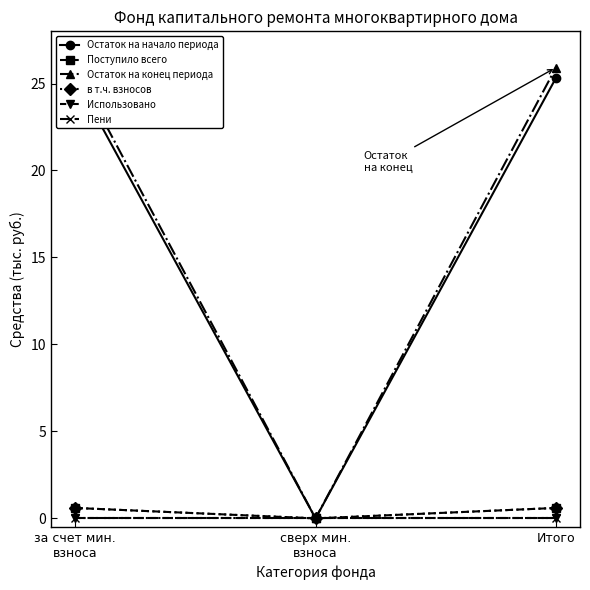

Does the chart display data point markers on the line(s)?

Yes